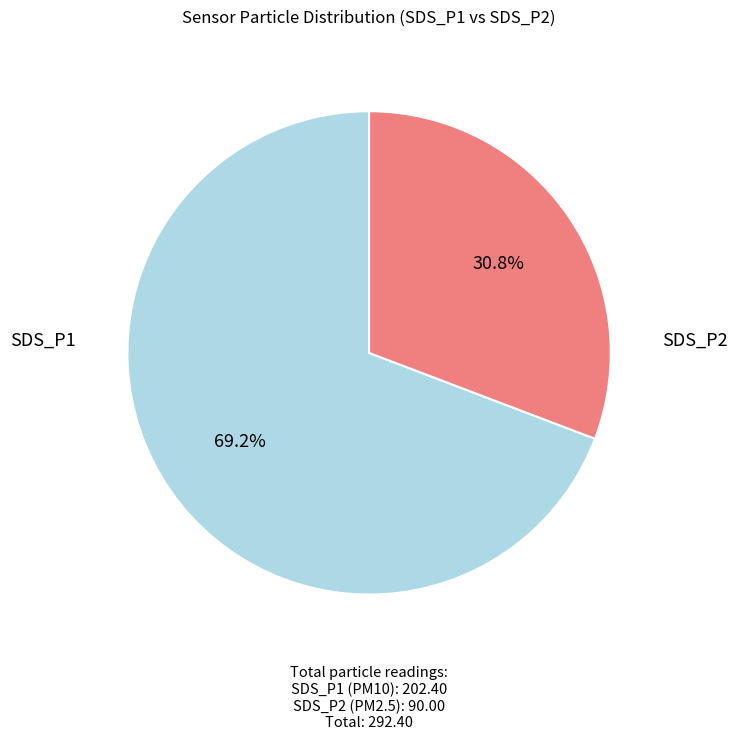

Is there any slice that represents more than half of the pie?

Yes